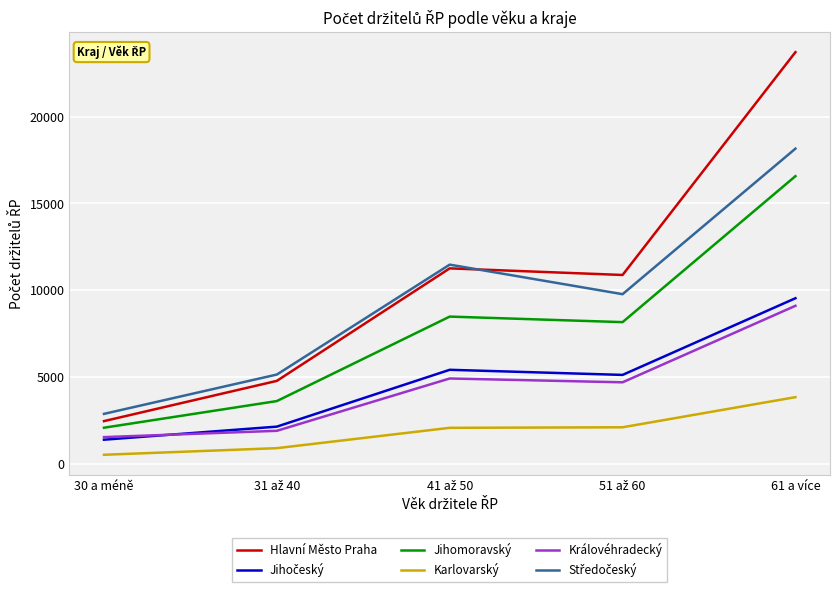

What is the spread (max minus min) of values at 30 a méně?

2353